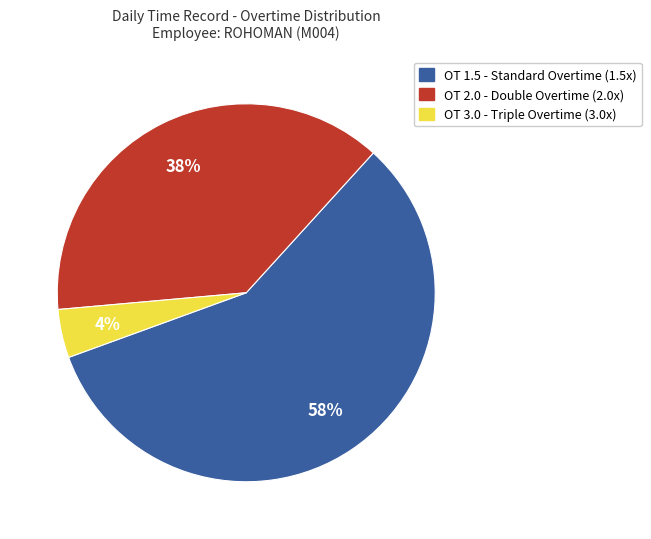

The OT 1.5 slice represents 58% of the pie. True or false?

True